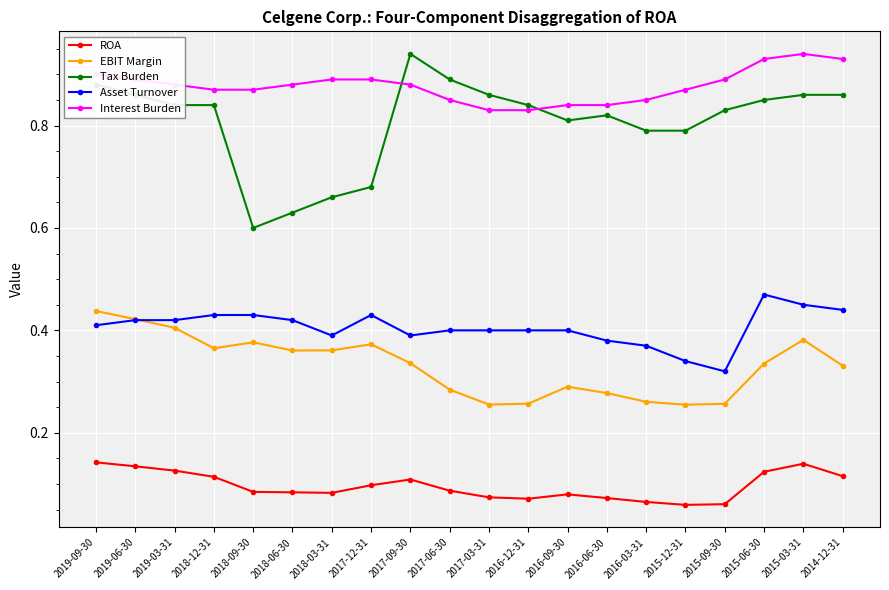

Rank the series at 2015-06-30 from lowest to highest value.

ROA, EBIT Margin, Asset Turnover, Tax Burden, Interest Burden